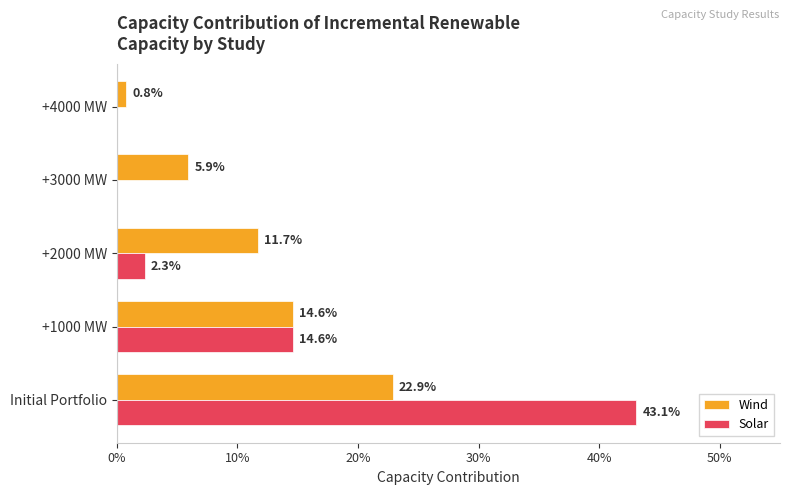

What are all the series names shown in the legend?

Wind, Solar